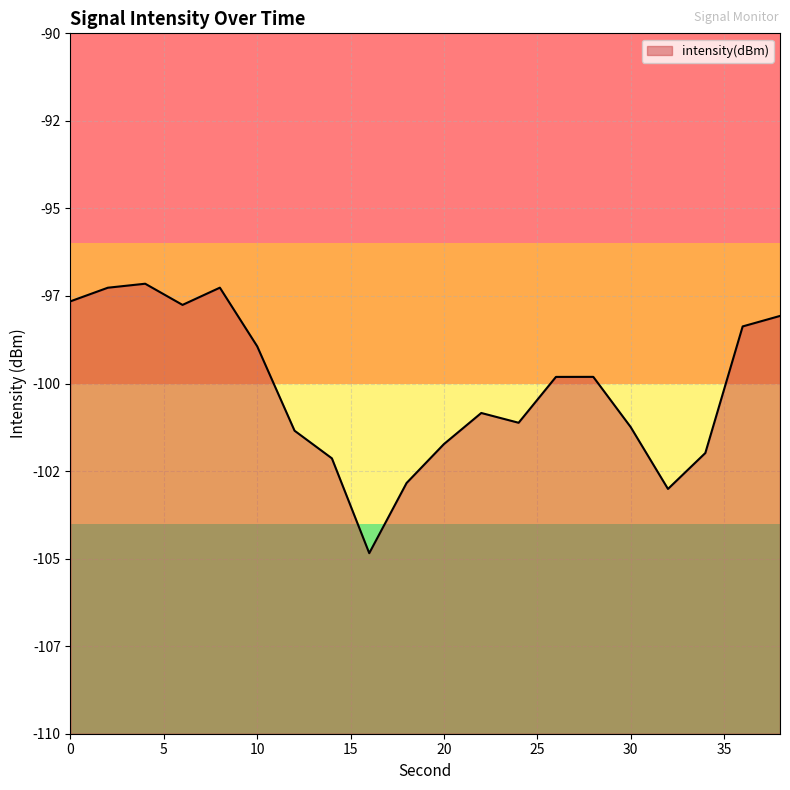

What is the change in value from 26 to 36?

+1.4